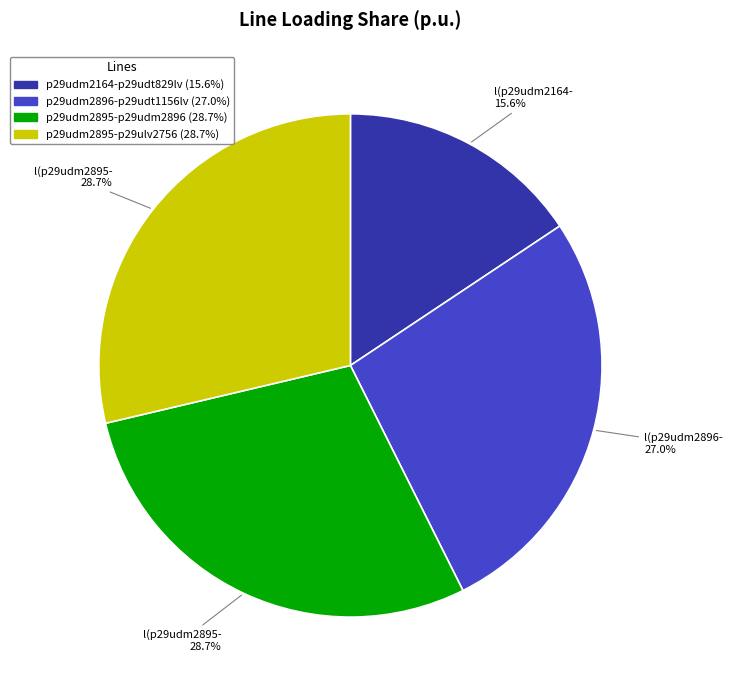

Does any single category account for the majority?

No